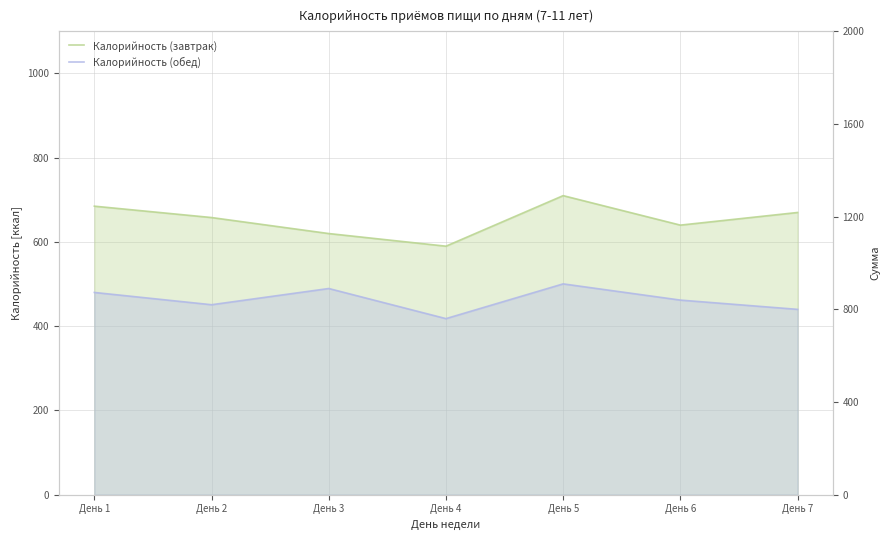

True or false: Калорийность (обед) and Калорийность (завтрак) cross at least once.

False